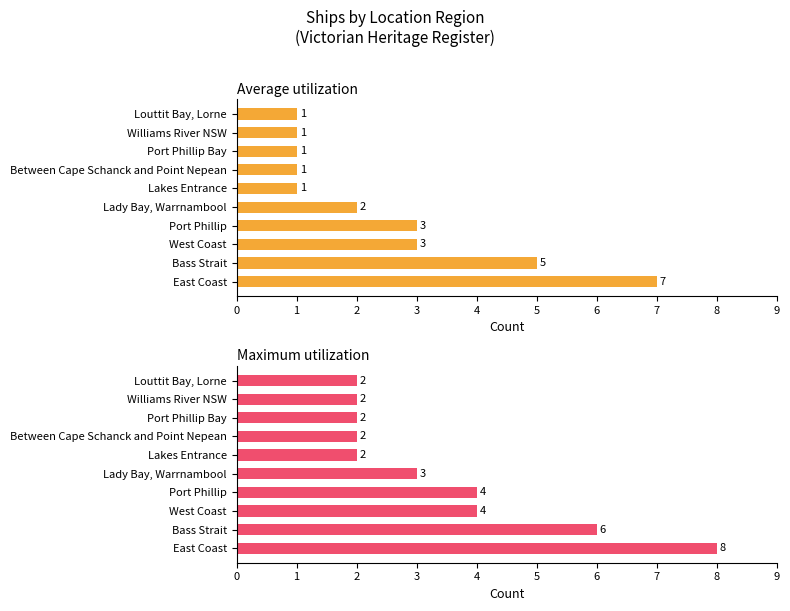

What is the sum of all Maximum utilization values?

35